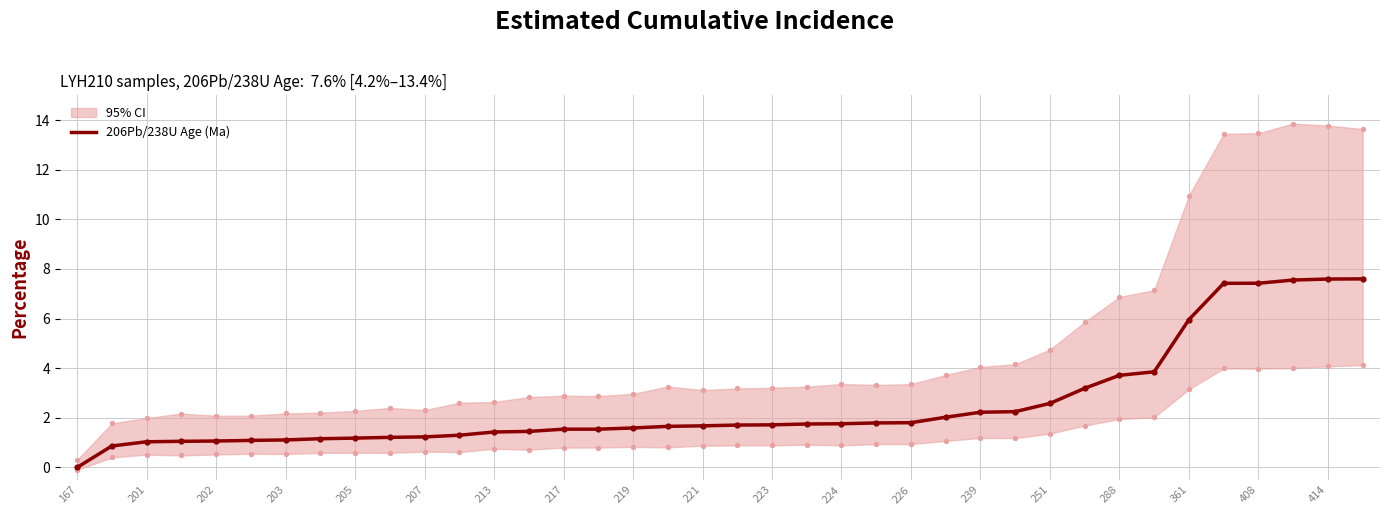

Which has a higher value, 167 or 201?

201